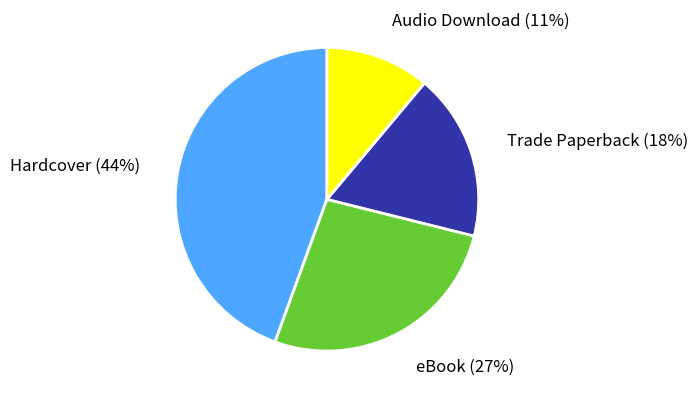

To the nearest percent, what percentage of the pie is eBook?

27%